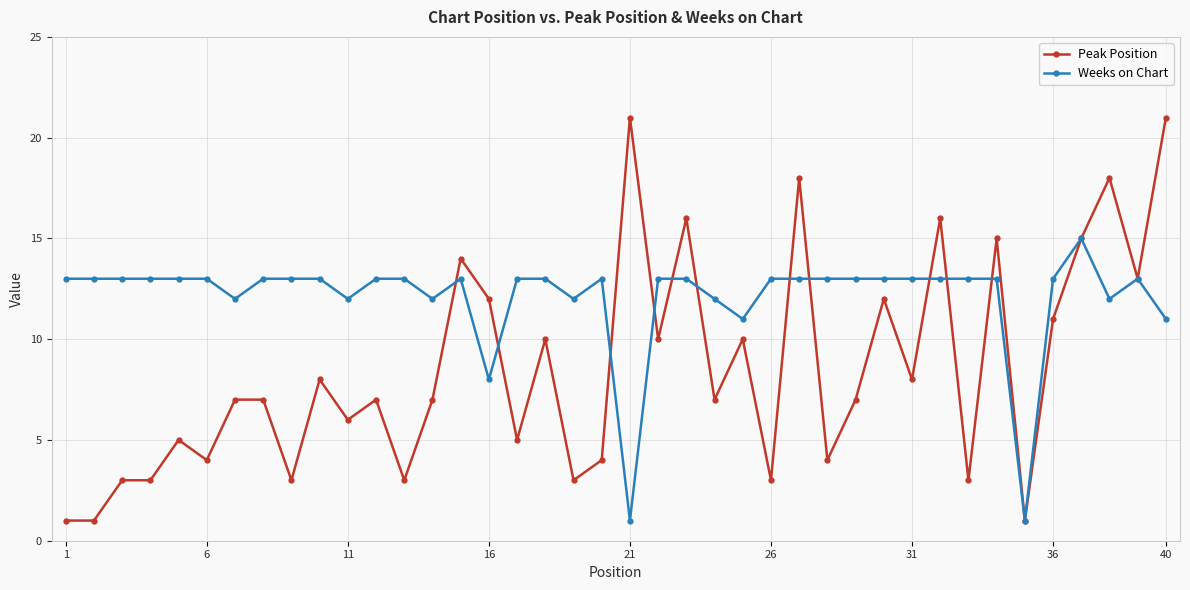

Rank the series by their average value, from highest to lowest.

Weeks on Chart, Peak Position